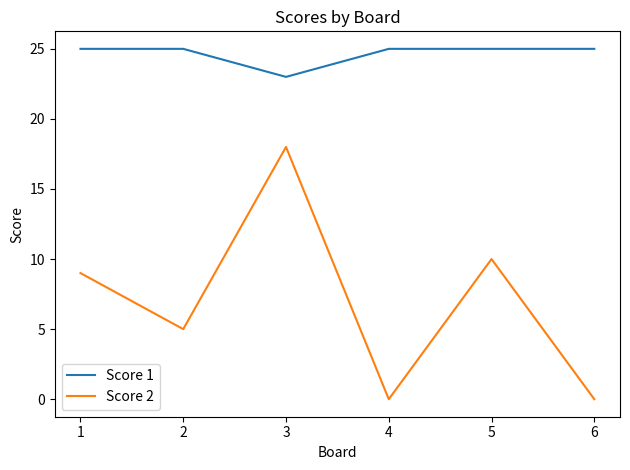

Where is the first local minimum for Score 1?

3